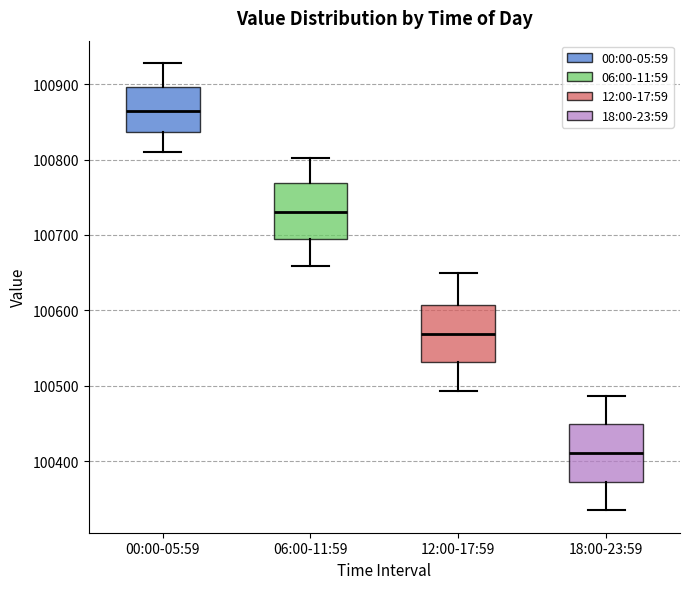

Where is the lower edge of the box for 18:00-23:59 on the y-axis? The values are not printed on the chart, so give them approximately, as read against the axis.

100370